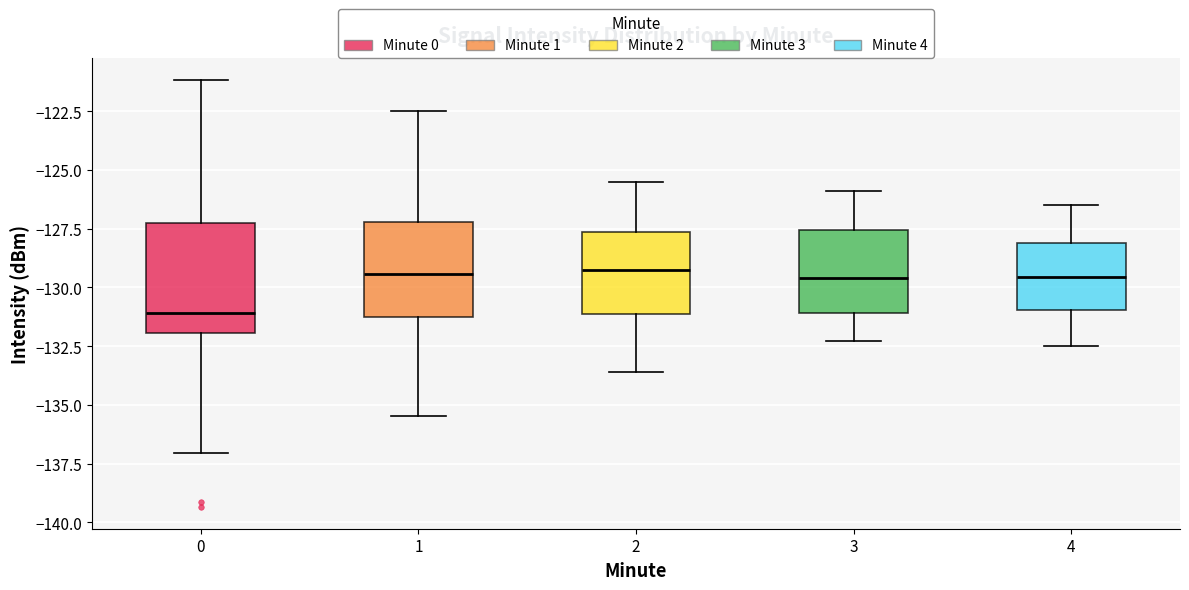

Where does the lower whisker of the box at x = 2 end on the y-axis? The values are not printed on the chart, so give them approximately, as read against the axis.

-133.5